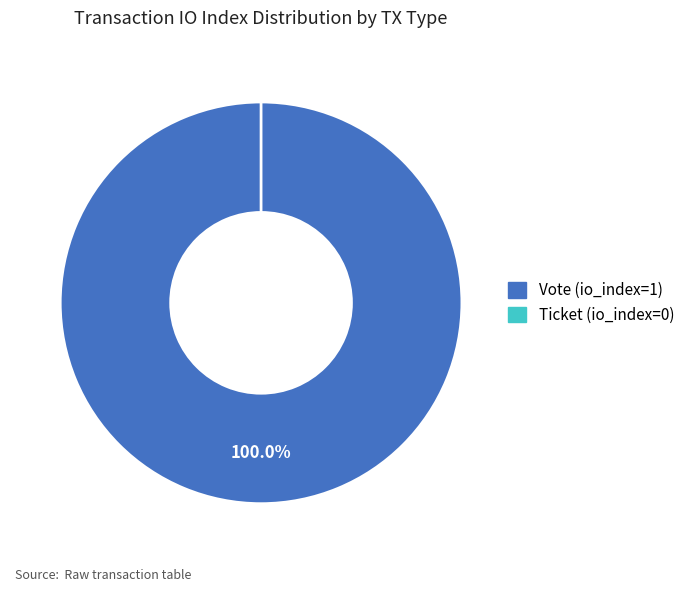

How many segments does this pie chart have?

2